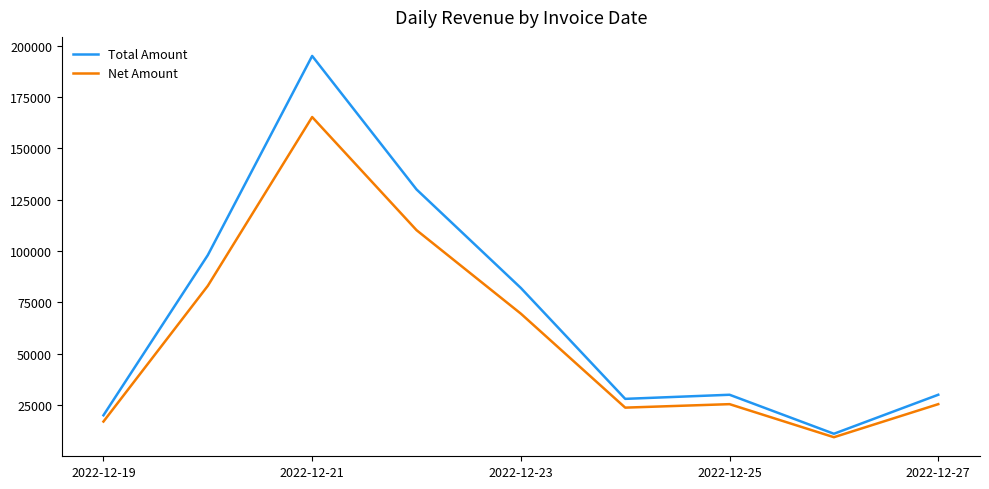

What is the maximum value shown in the chart?

195001.0